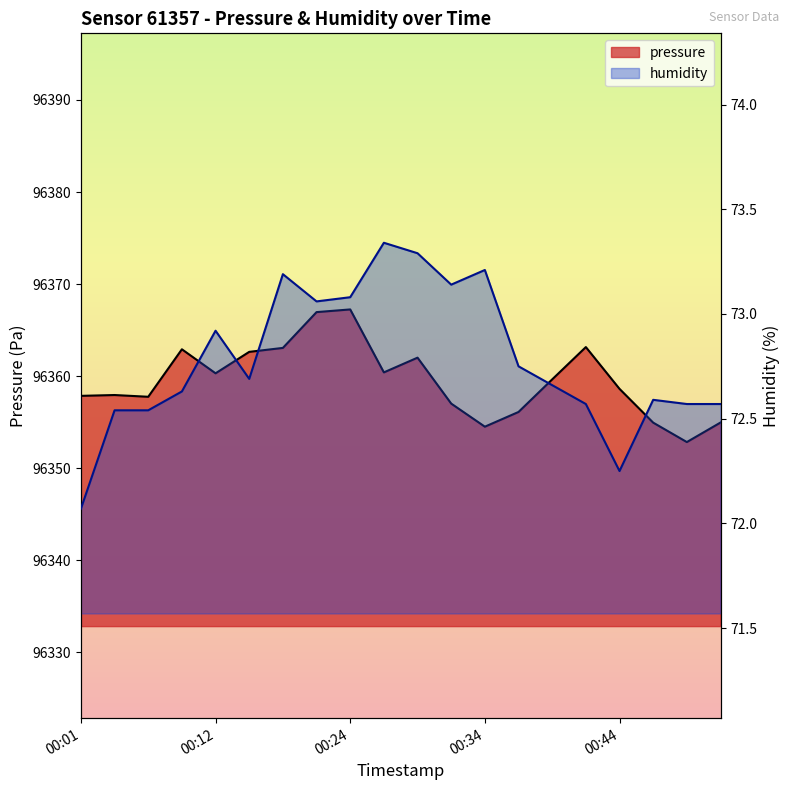

True or false: pressure and humidity cross at least once.

False